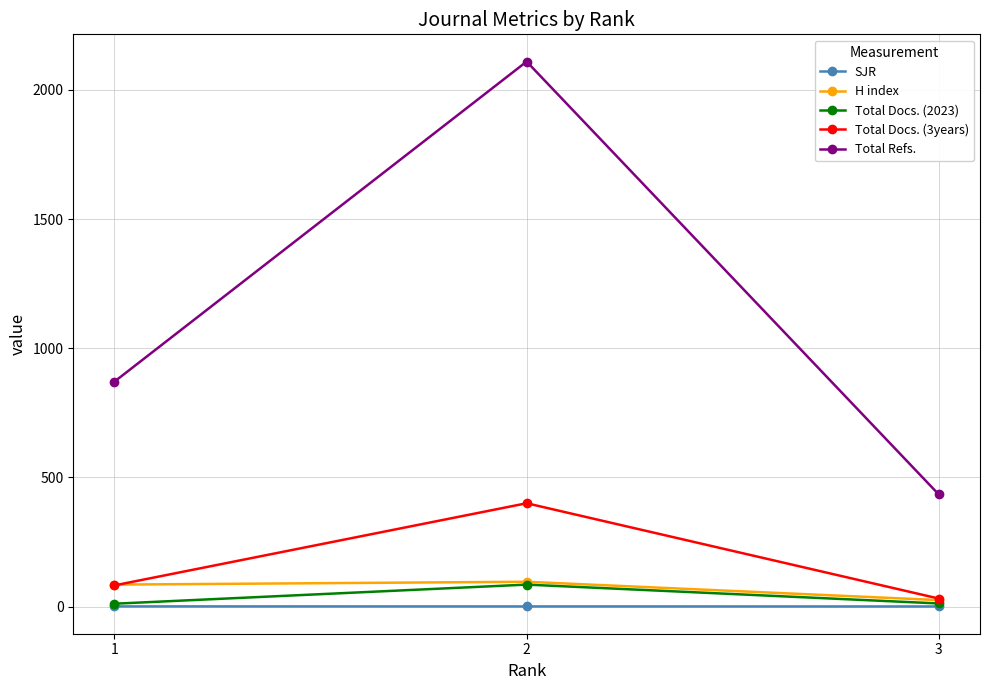

Which series has the largest range (max minus min)?

Total Refs.